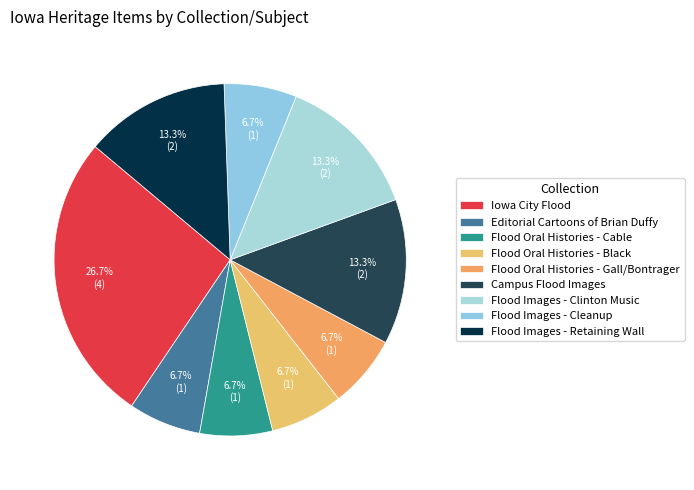

Is it true that Flood Images - Cleanup is 20% of the pie?

False